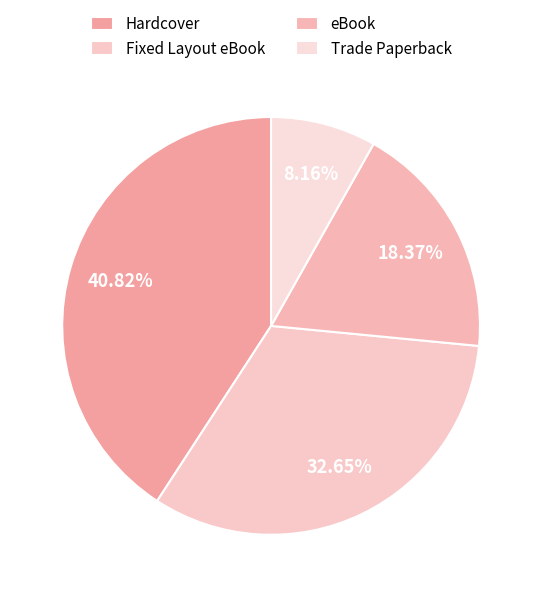

Is it true that eBook is 18% of the pie?

True